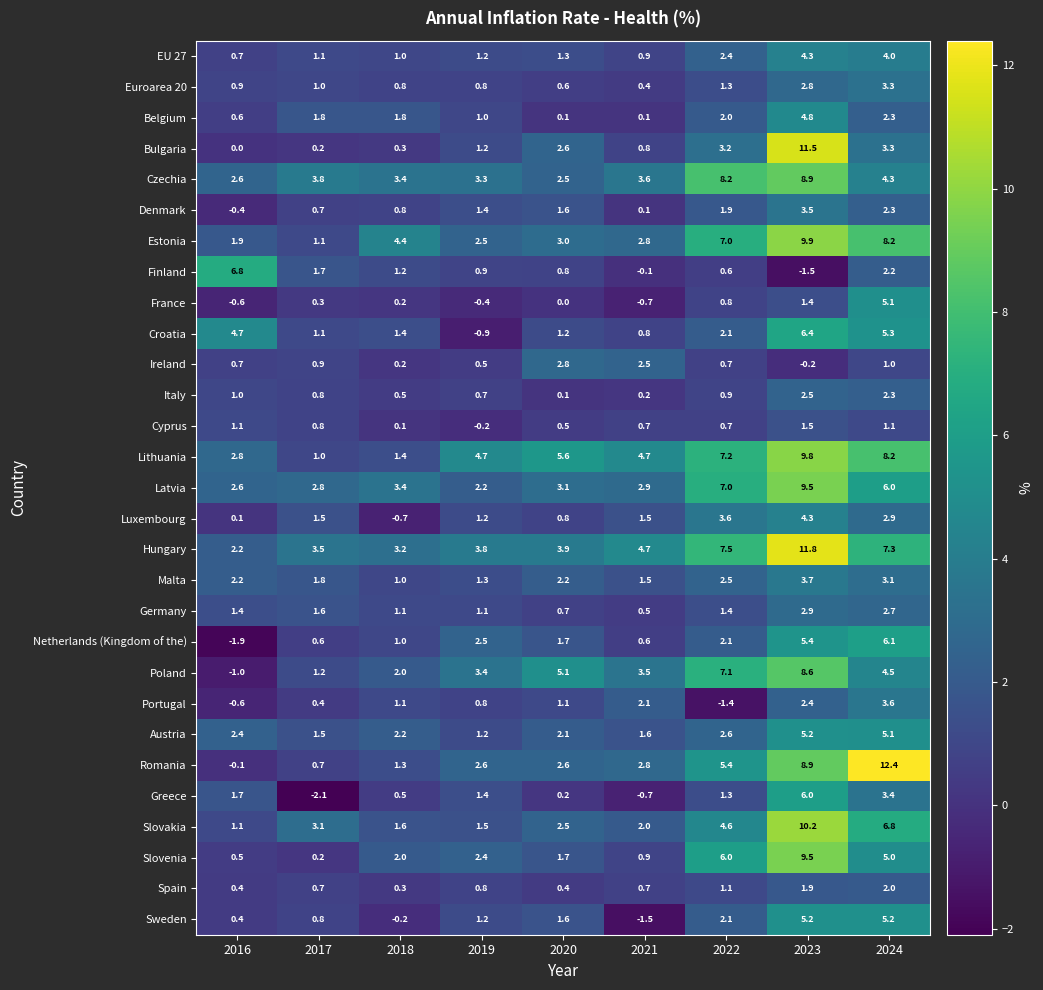

Is the value of Romania at 2023 greater than the value of Portugal at 2022?

Yes